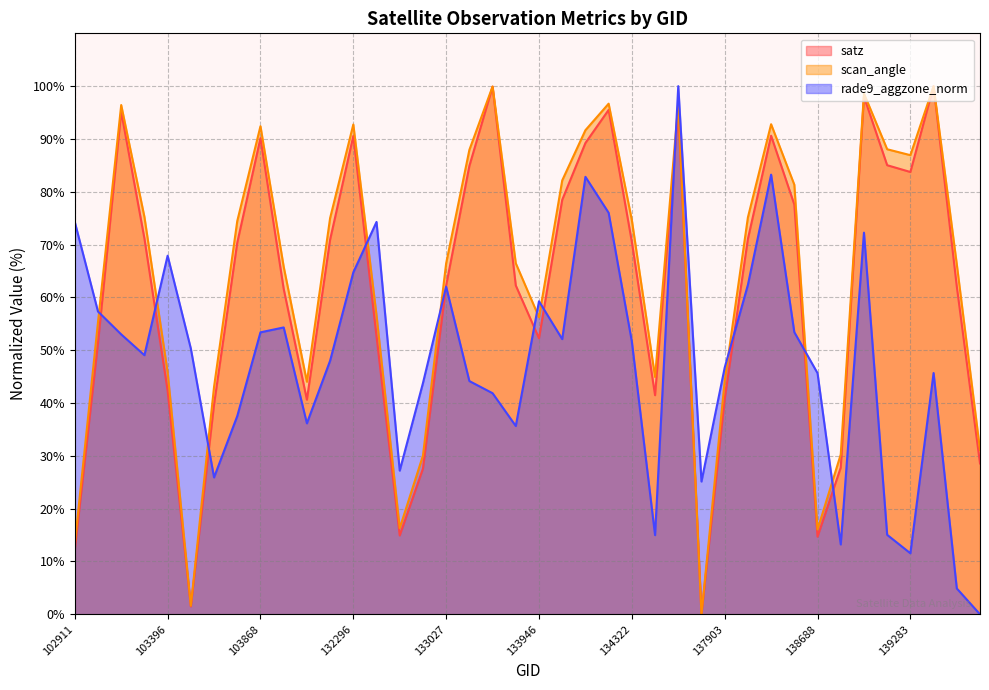

What are all the series names shown in the legend?

satz, scan_angle, rade9_aggzone_norm